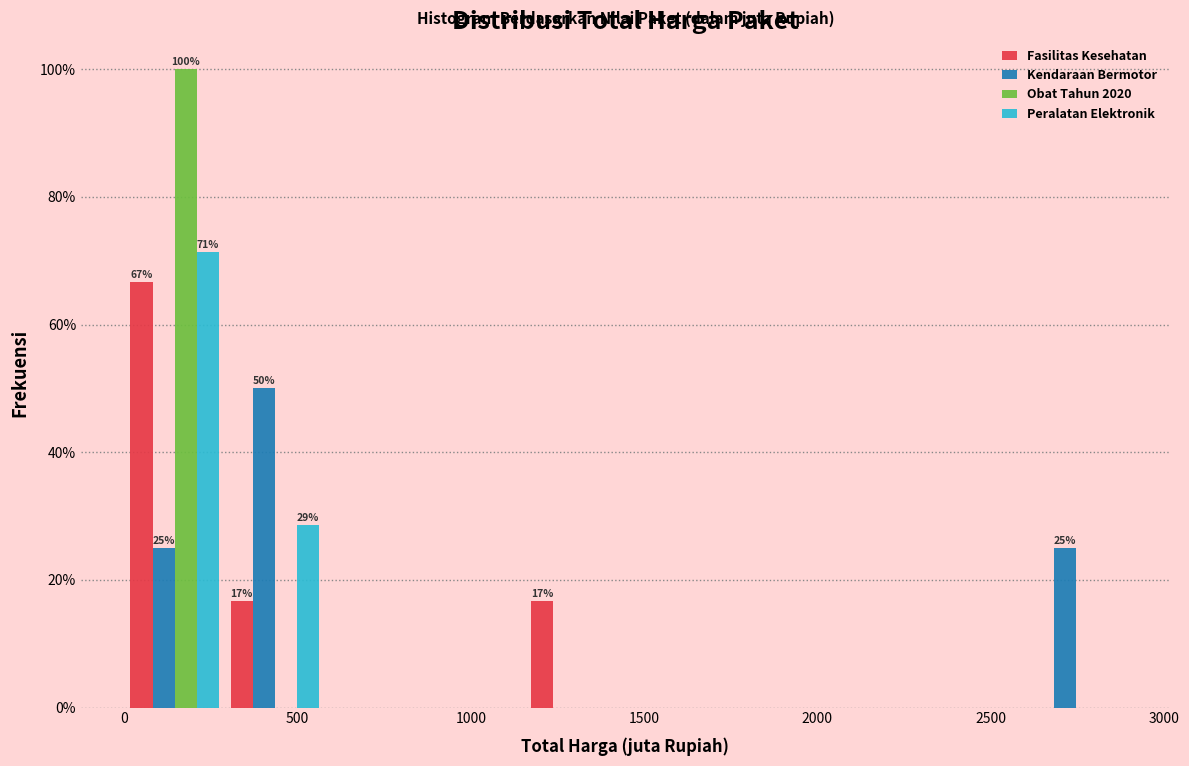

In the Kendaraan Bermotor series, which range on the x-axis has the tallest bar?

300 to 600